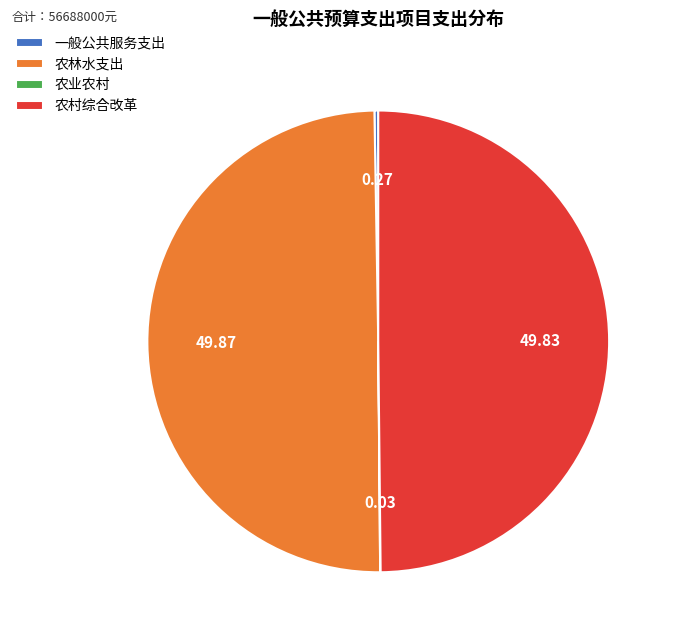

To the nearest percent, what is the average slice percentage?

25%